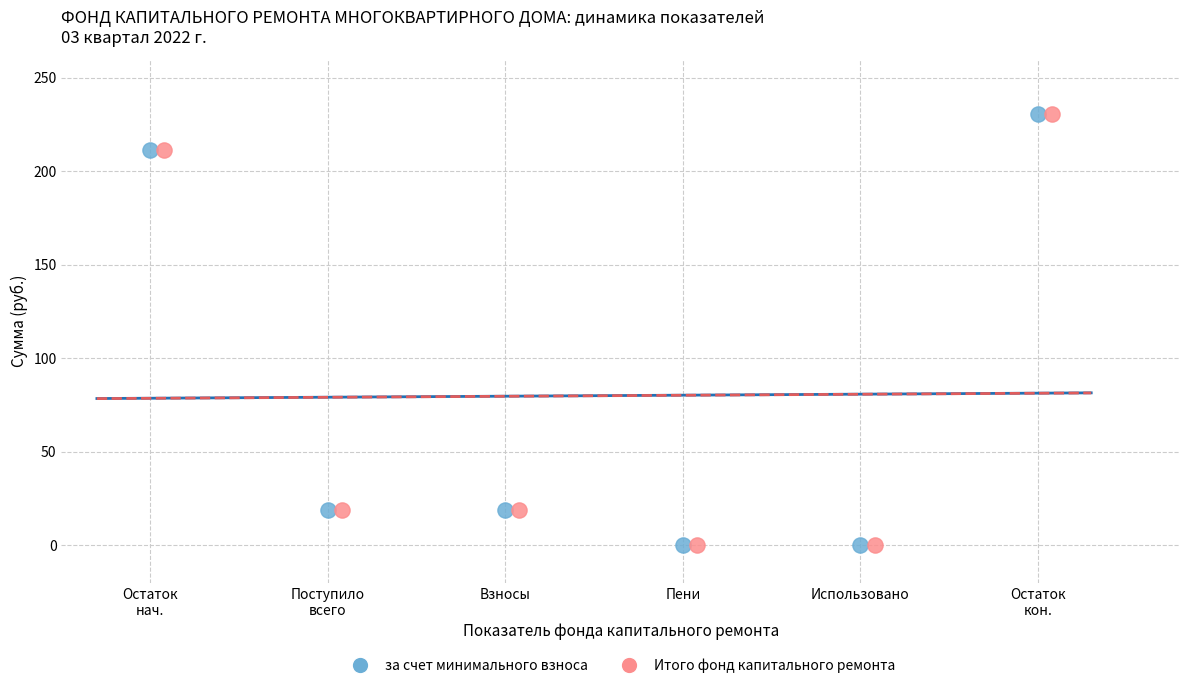

What are all the series names shown in the legend?

за счет минимального взноса, Итого фонд капитального ремонта